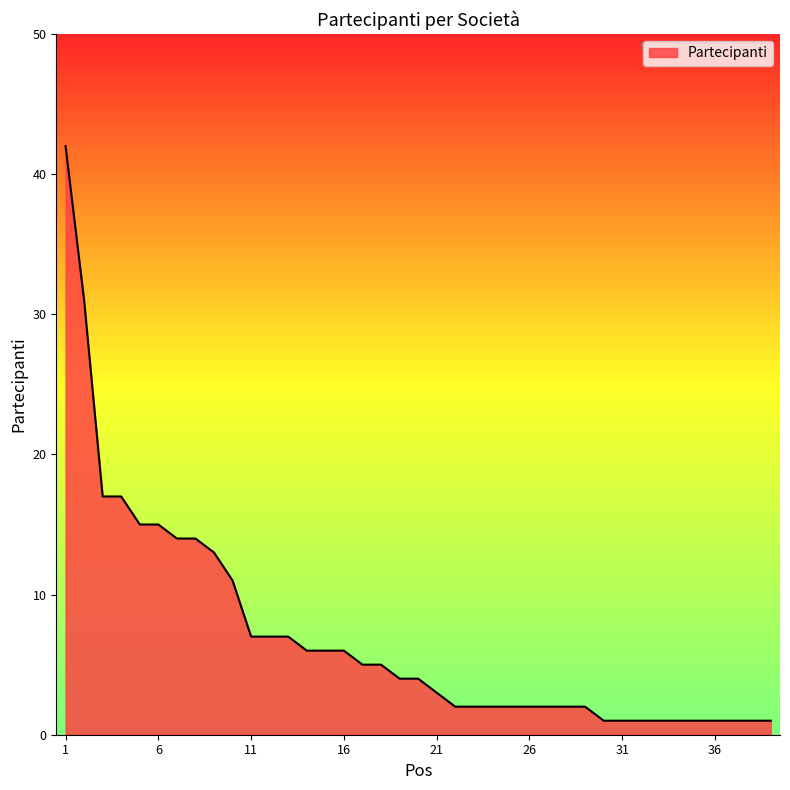

What is the maximum value shown in the chart?

42